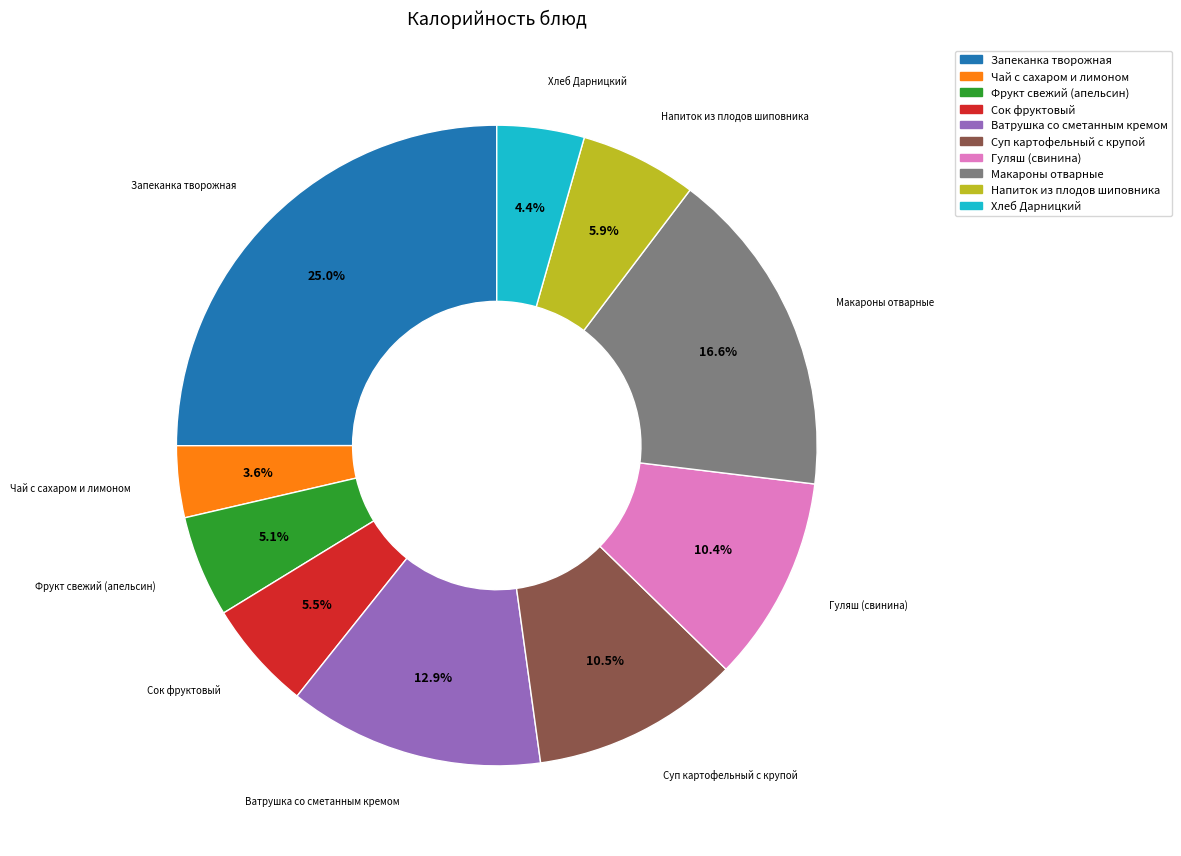

How many segments does this pie chart have?

10